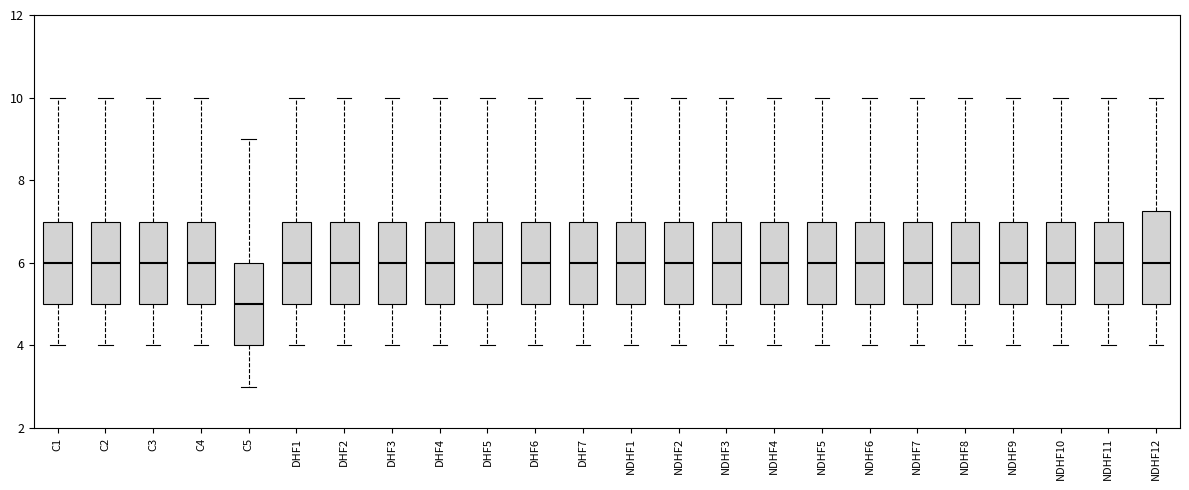

Reading left to right, transcribe this box plot: for each box, give where its median line is, the range the box spans, and where its two whiskers end, as read against the y-axis. The values are not printed on the chart, so give them approximately, as read against the axis.

C1: median 6.0, box 5.0 to 7.0, whiskers 4.0 to 10.0
C2: median 6.0, box 5.0 to 7.0, whiskers 4.0 to 10.0
C3: median 6.0, box 5.0 to 7.0, whiskers 4.0 to 10.0
C4: median 6.0, box 5.0 to 7.0, whiskers 4.0 to 10.0
C5: median 5.0, box 4.0 to 6.0, whiskers 3.0 to 9.0
DHF1: median 6.0, box 5.0 to 7.0, whiskers 4.0 to 10.0
DHF2: median 6.0, box 5.0 to 7.0, whiskers 4.0 to 10.0
DHF3: median 6.0, box 5.0 to 7.0, whiskers 4.0 to 10.0
DHF4: median 6.0, box 5.0 to 7.0, whiskers 4.0 to 10.0
DHF5: median 6.0, box 5.0 to 7.0, whiskers 4.0 to 10.0
DHF6: median 6.0, box 5.0 to 7.0, whiskers 4.0 to 10.0
DHF7: median 6.0, box 5.0 to 7.0, whiskers 4.0 to 10.0
NDHF1: median 6.0, box 5.0 to 7.0, whiskers 4.0 to 10.0
NDHF2: median 6.0, box 5.0 to 7.0, whiskers 4.0 to 10.0
NDHF3: median 6.0, box 5.0 to 7.0, whiskers 4.0 to 10.0
NDHF4: median 6.0, box 5.0 to 7.0, whiskers 4.0 to 10.0
NDHF5: median 6.0, box 5.0 to 7.0, whiskers 4.0 to 10.0
NDHF6: median 6.0, box 5.0 to 7.0, whiskers 4.0 to 10.0
NDHF7: median 6.0, box 5.0 to 7.0, whiskers 4.0 to 10.0
NDHF8: median 6.0, box 5.0 to 7.0, whiskers 4.0 to 10.0
NDHF9: median 6.0, box 5.0 to 7.0, whiskers 4.0 to 10.0
NDHF10: median 6.0, box 5.0 to 7.0, whiskers 4.0 to 10.0
NDHF11: median 6.0, box 5.0 to 7.0, whiskers 4.0 to 10.0
NDHF12: median 6.0, box 5.0 to 7.2, whiskers 4.0 to 10.0